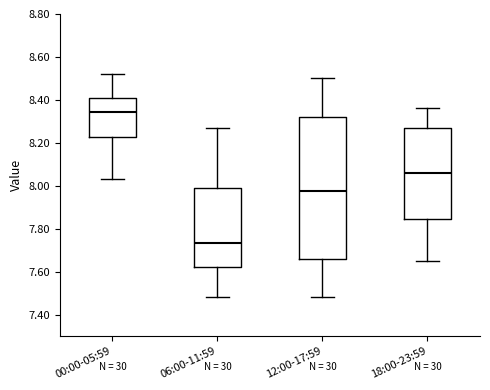

Which box's median line is the highest?

00:00-05:59